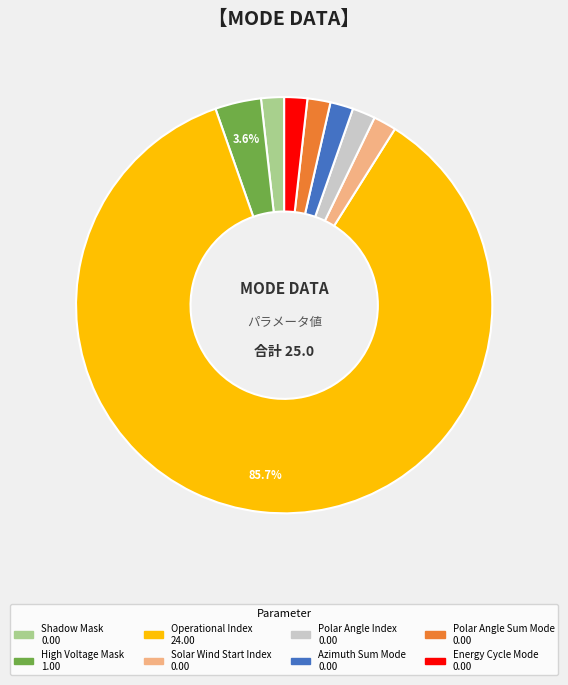

What is the majority slice?

Operational Index